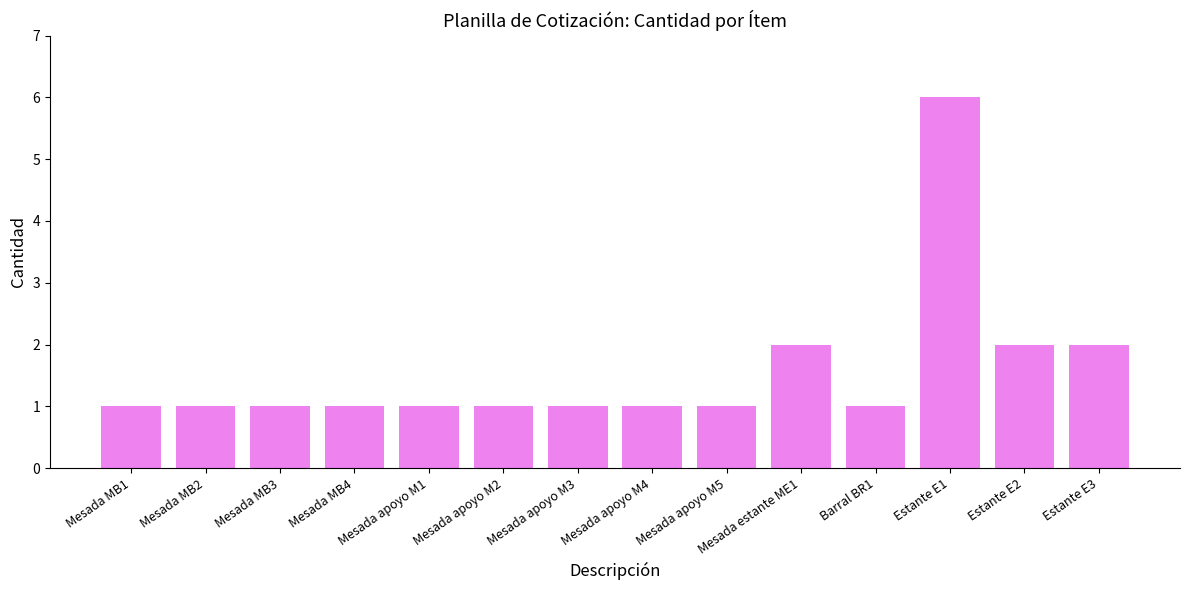

What position from the left is Mesada MB2?

2